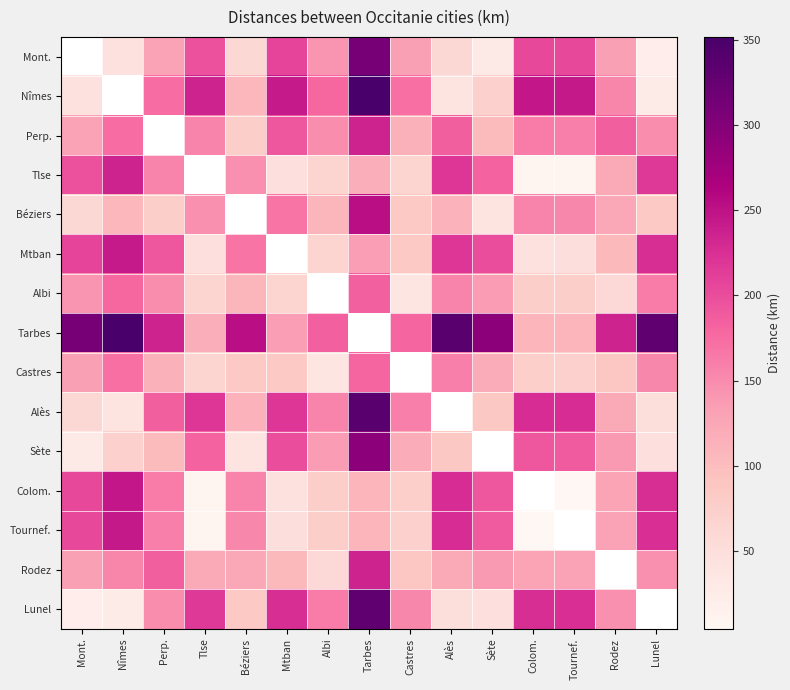

At which label is Sète closest to 160?

Rodez